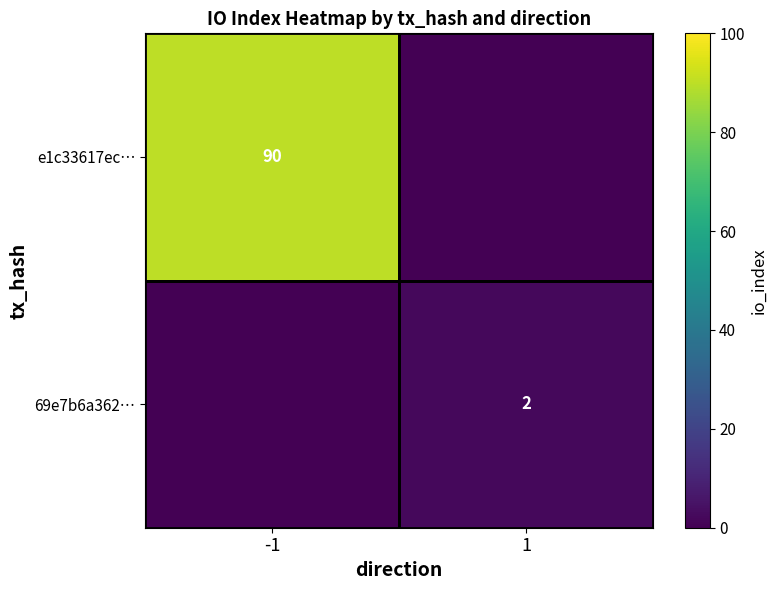

At how many categories does at least one series exceed 39?

1